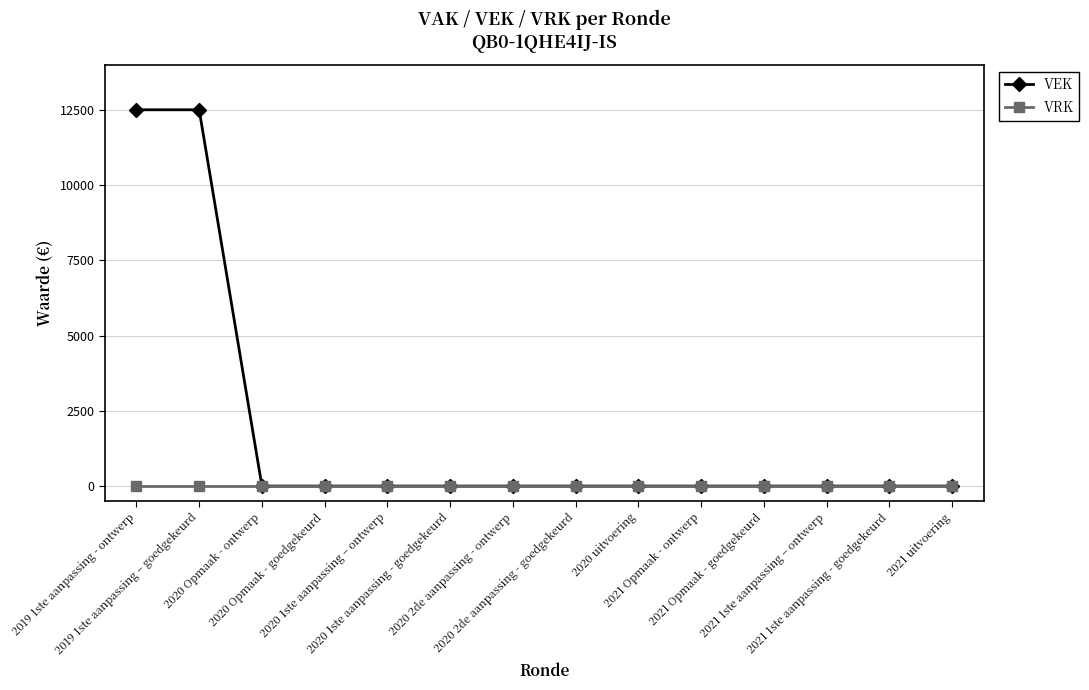

Does the chart have visible grid lines?

Yes